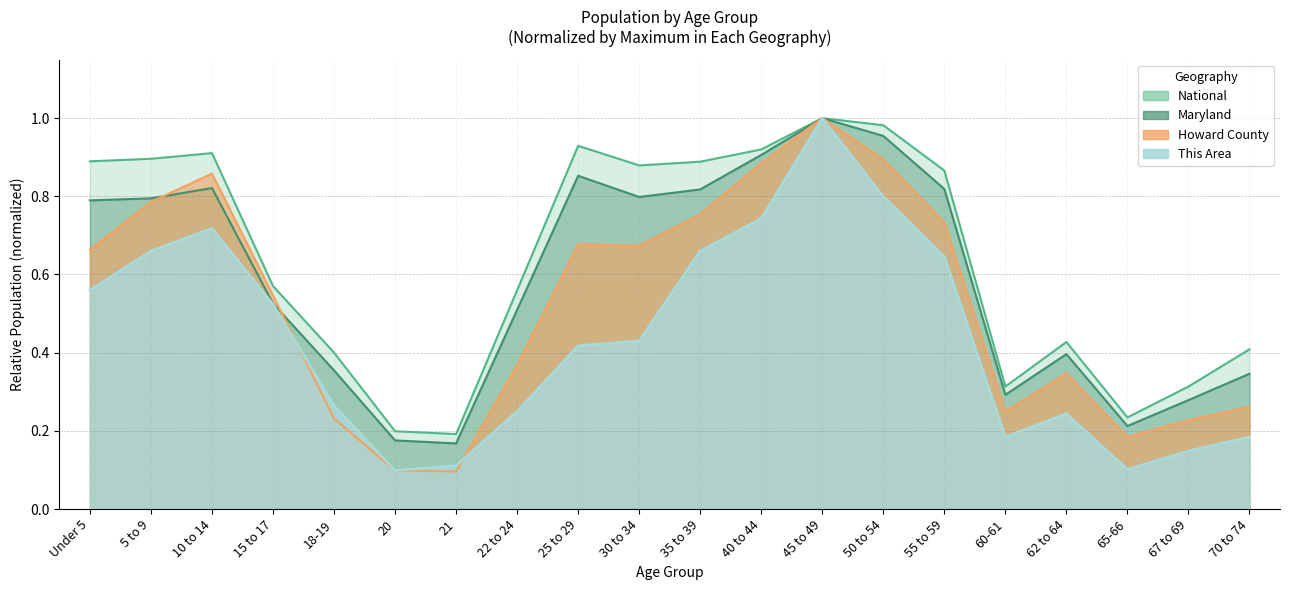

Is it true that National equals 0.2 at 62 to 64?

False